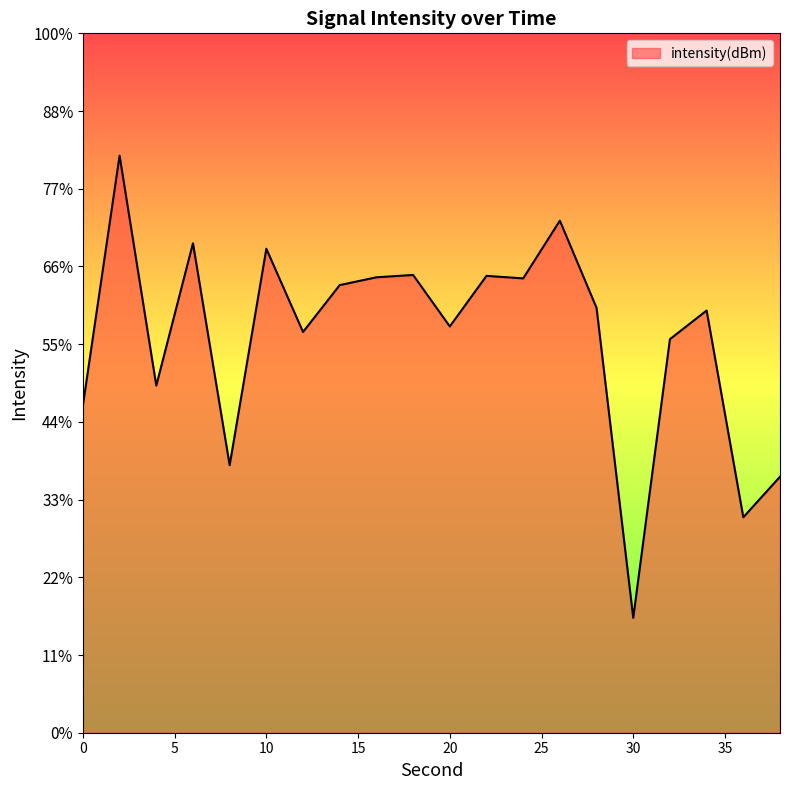

Which category has the lowest value across all series?

30